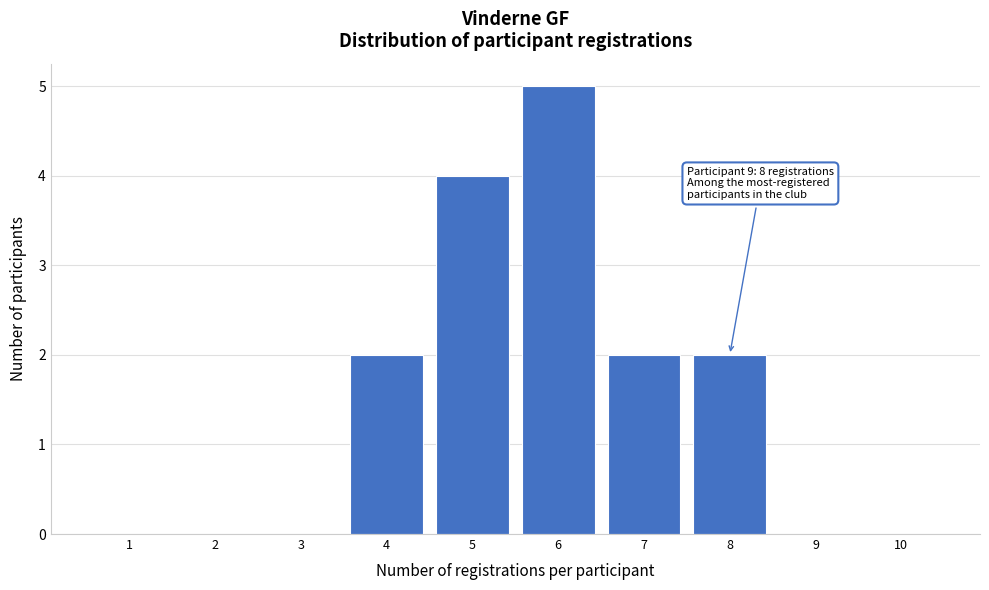

Reading left to right, extract all data points from this chart.

1=0	2=0	3=0	4=2	5=4	6=5	7=2	8=2	9=0	10=0